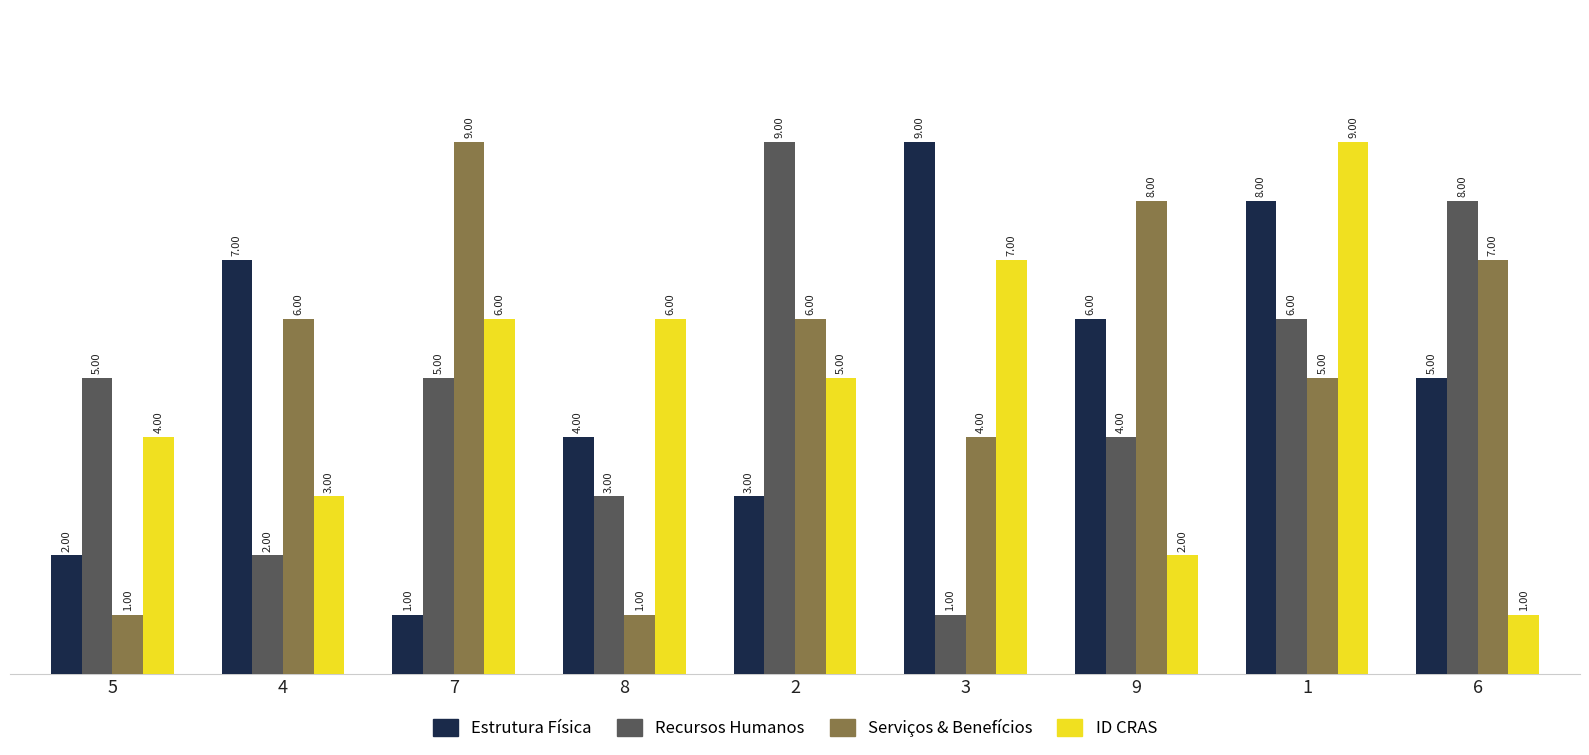

Which series has the largest total across all categories?

Serviços & Benefícios